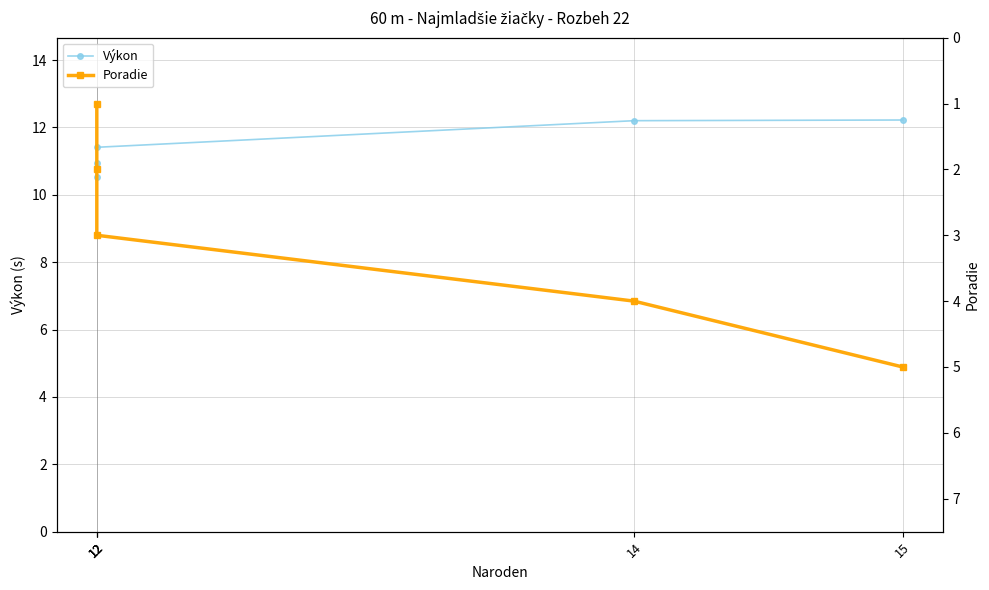

What is the value of the Poradie point at the 3rd from the left?

1.0